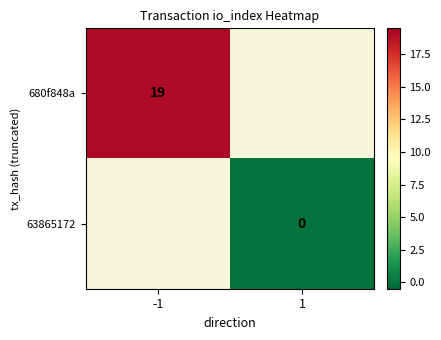

The value of 680f848a at -1 is 19. True or false?

True